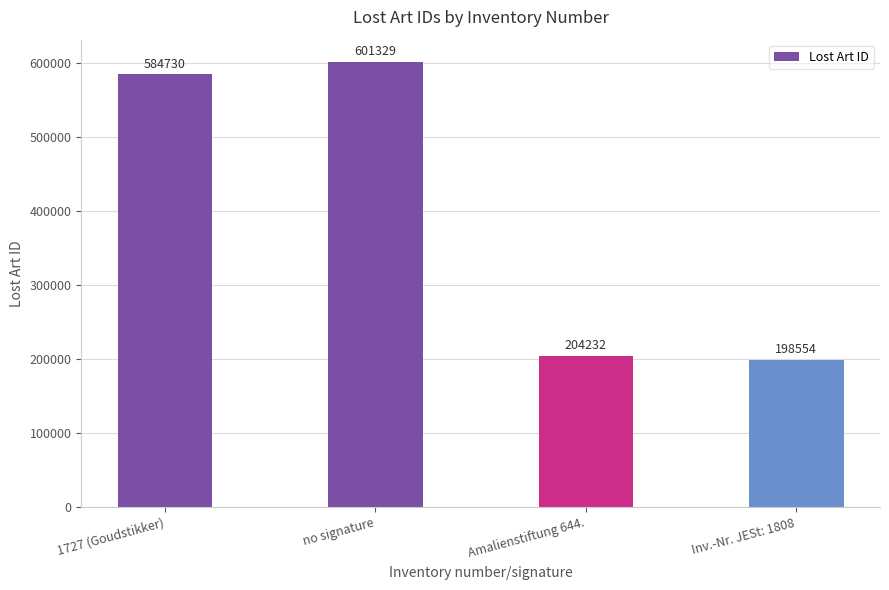

Reading left to right, extract all data points from this chart.

584730	601329	204232	198554